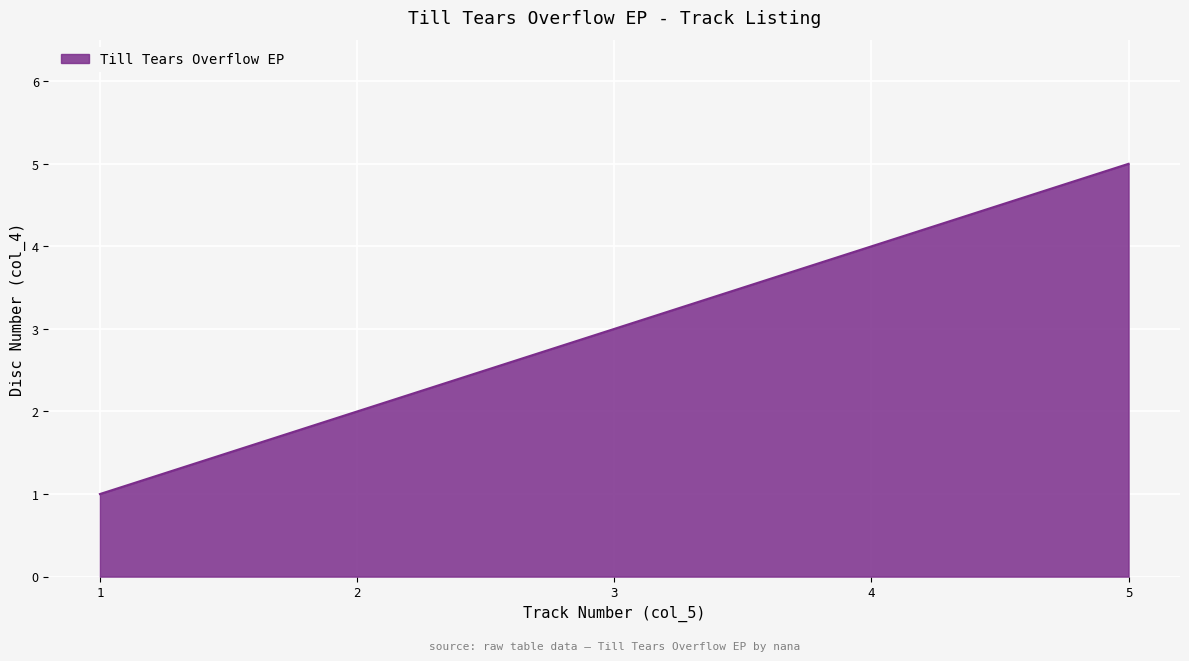

What is the change in value from 4 to 5?

+1